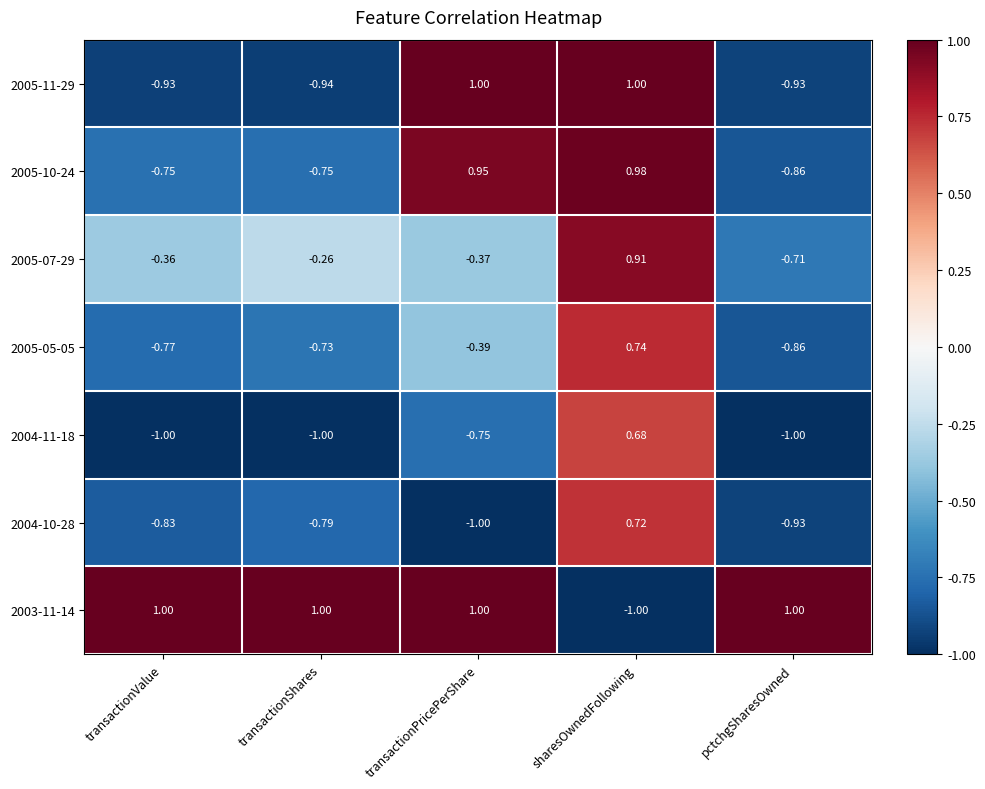

Which series has the widest spread of values?

2003-11-14